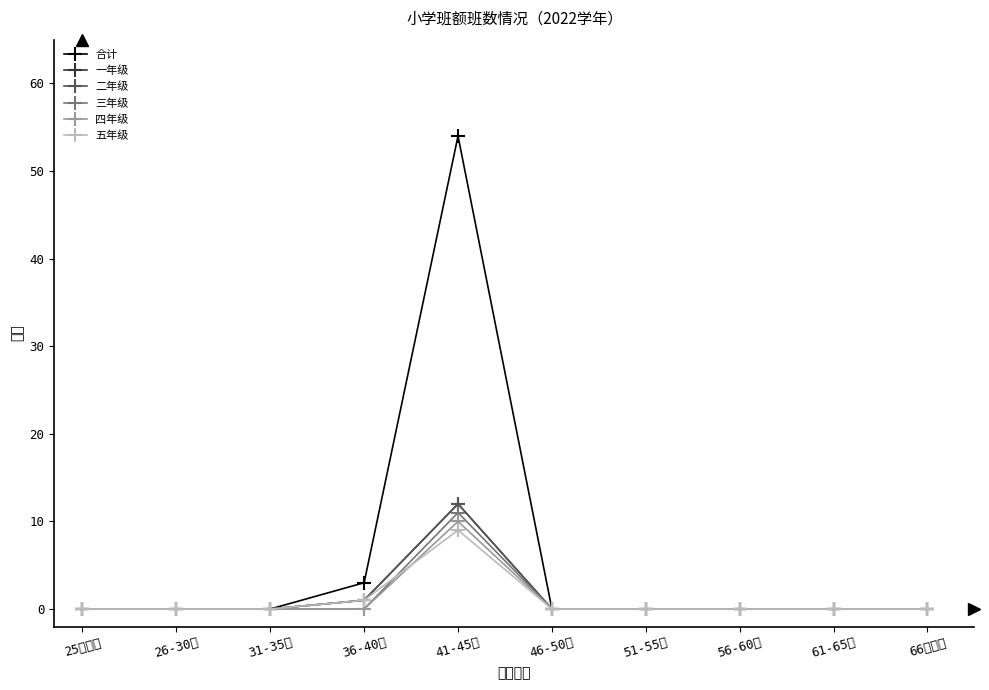

Rank the series by their maximum value, from lowest to highest.

五年级, 四年级, 三年级, 一年级, 二年级, 合计